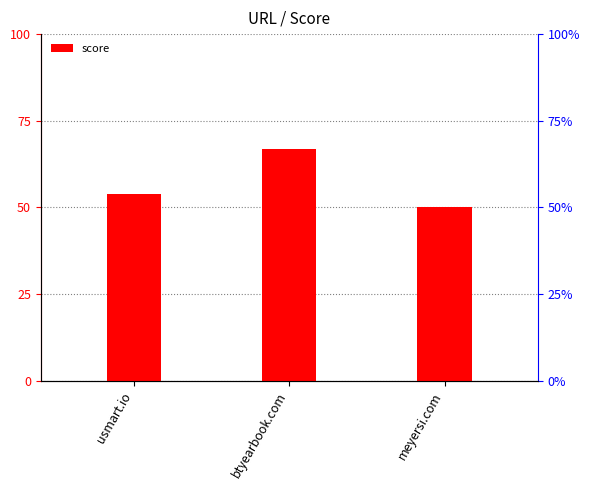

List the labels in order of value, smallest first.

meyersi.com, usmart.io, btyearbook.com